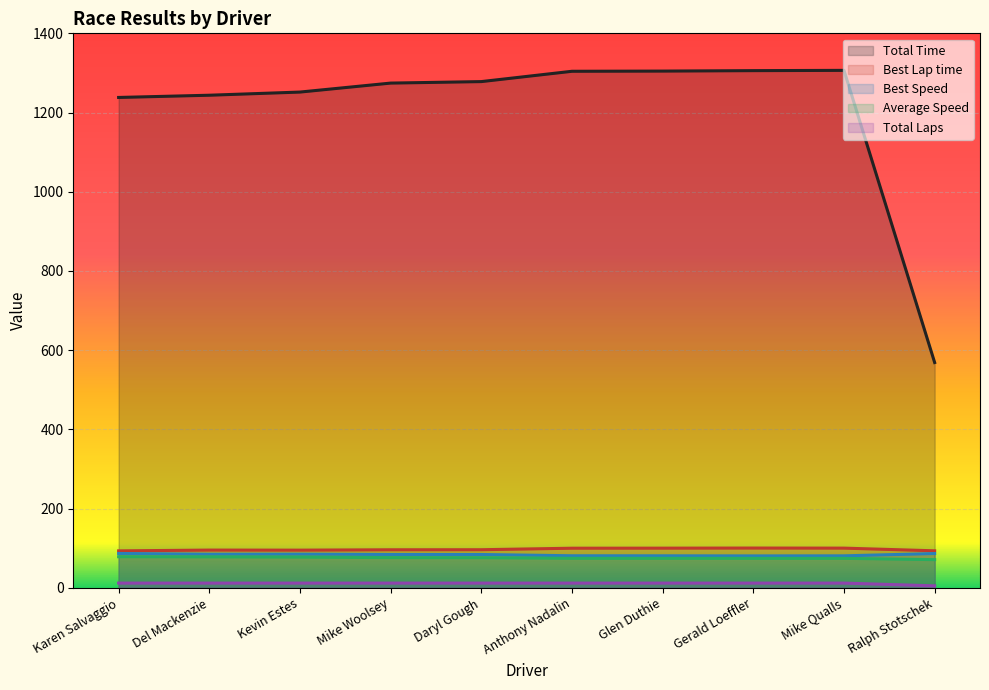

What is the minimum value for Total Time?

568.8